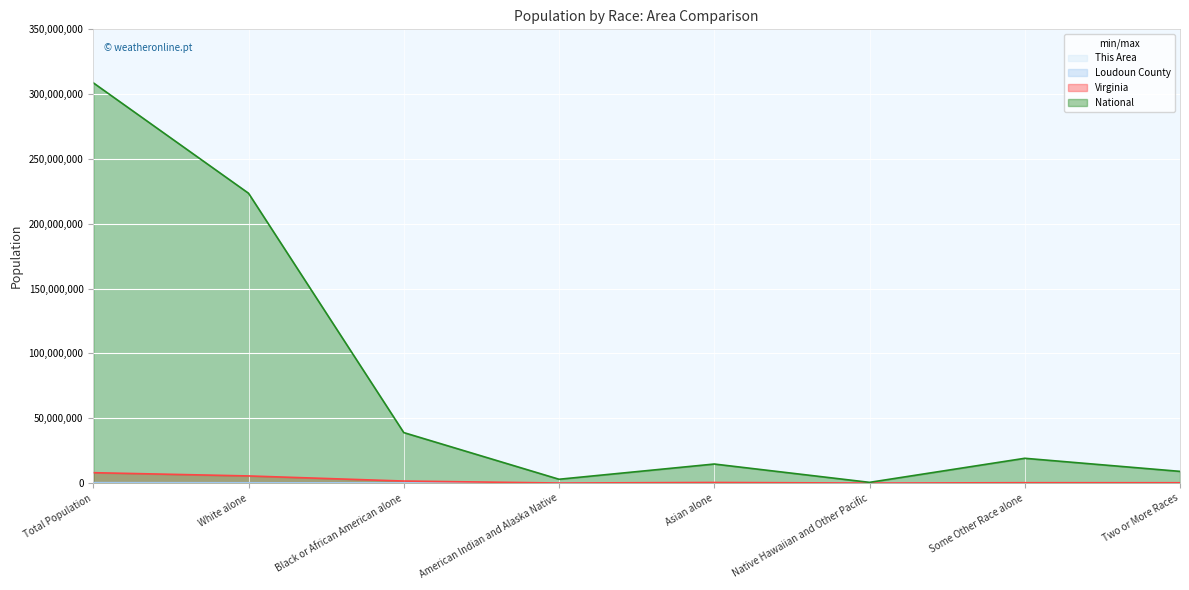

True or false: This Area has more than 1 points higher than both neighbors.

True